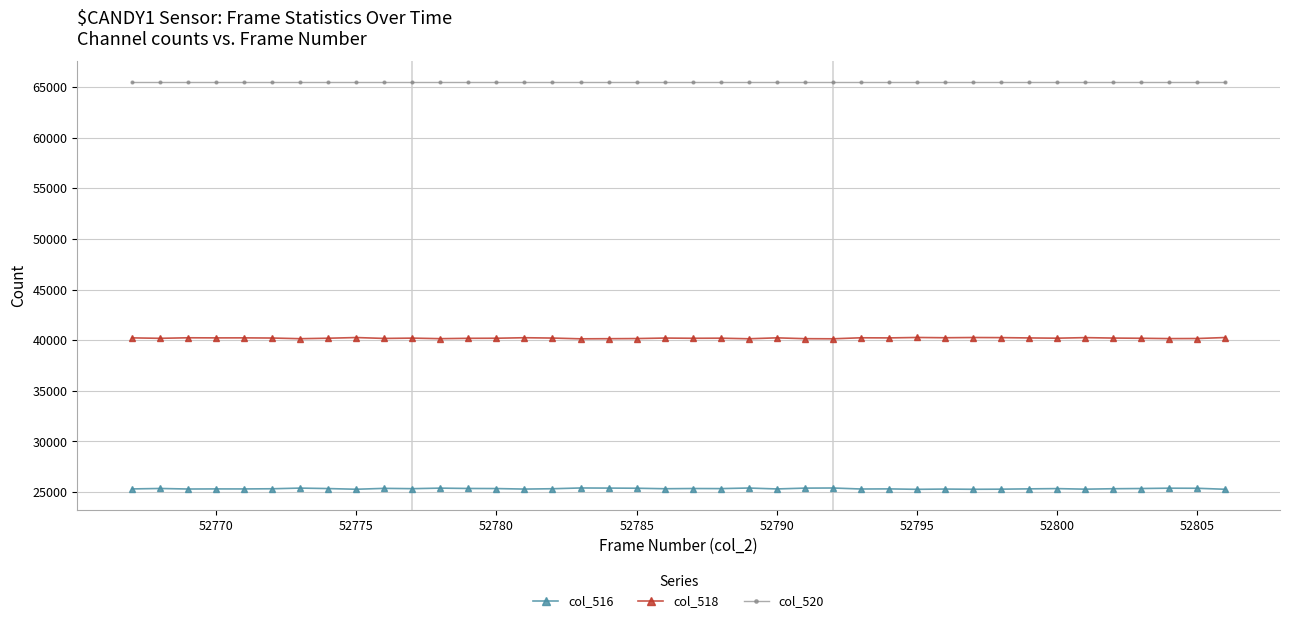

What is the sum of all col_520 values?

2621400